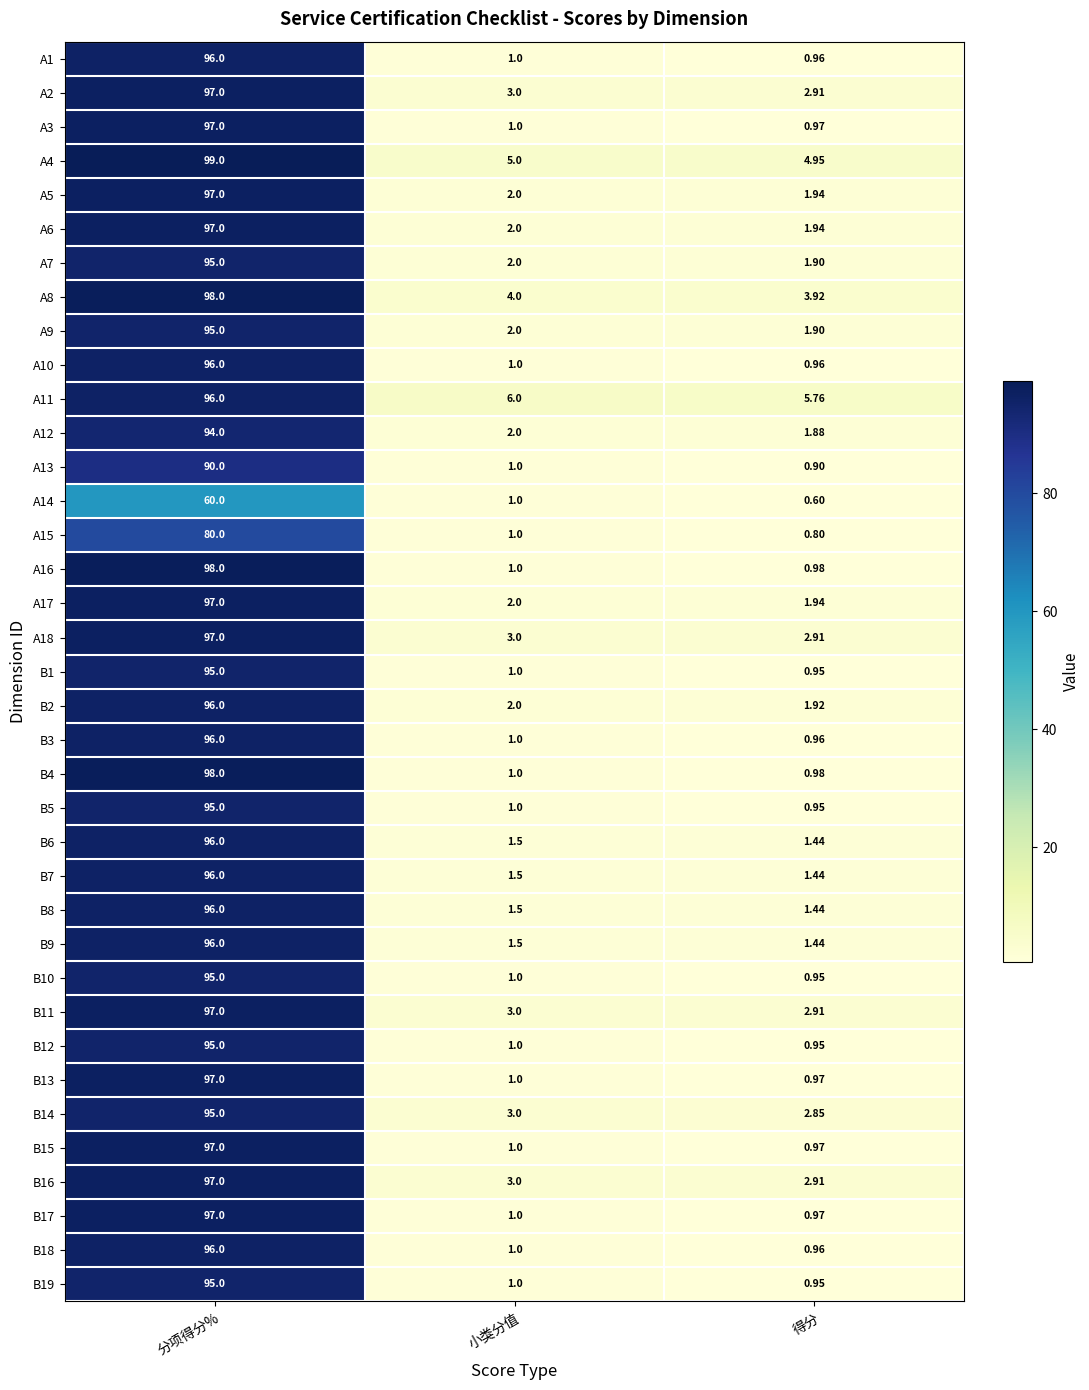

Rank the categories by B6 value from lowest to highest.

得分, 小类分值, 分项得分%